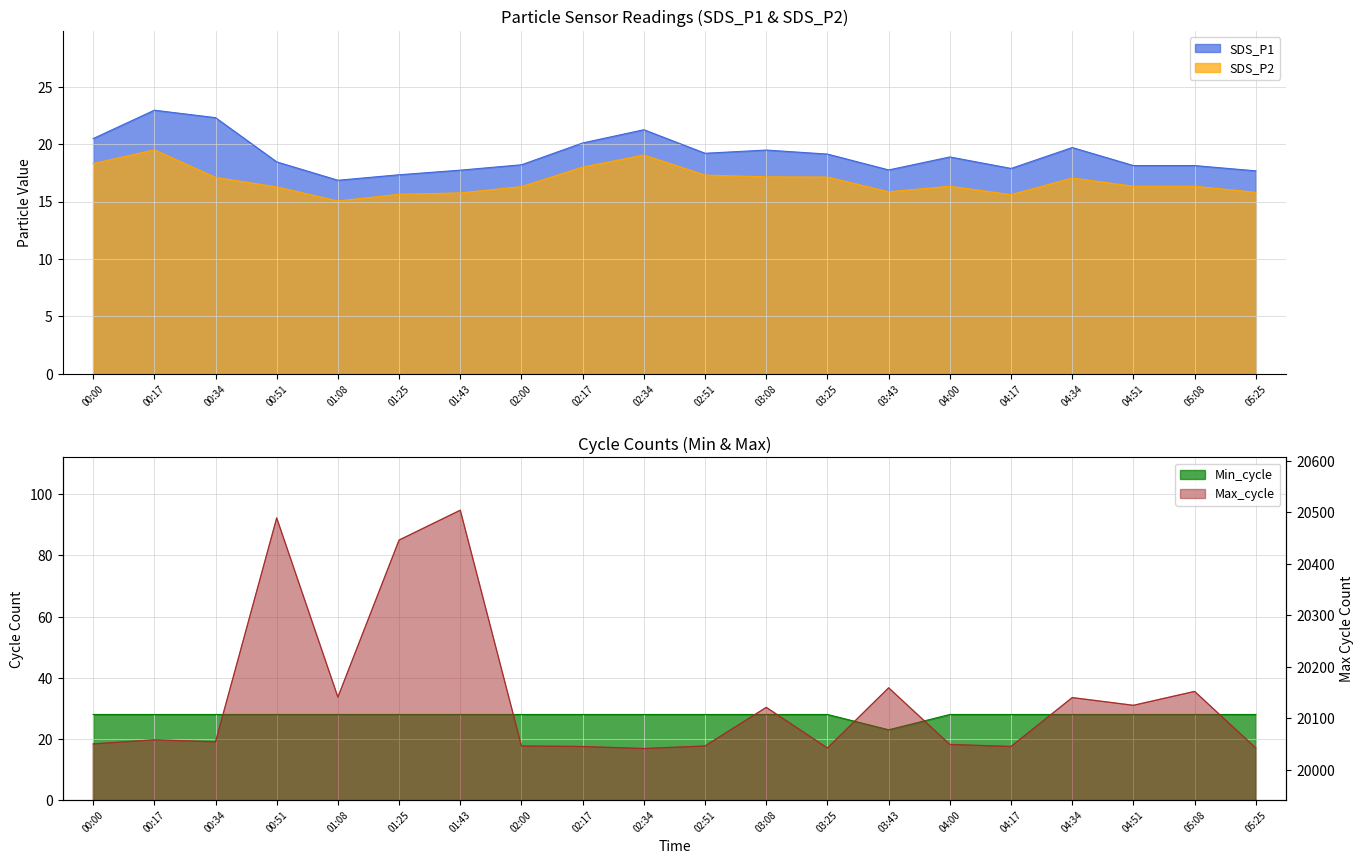

What is the label of the 20th point from the left?

05:25